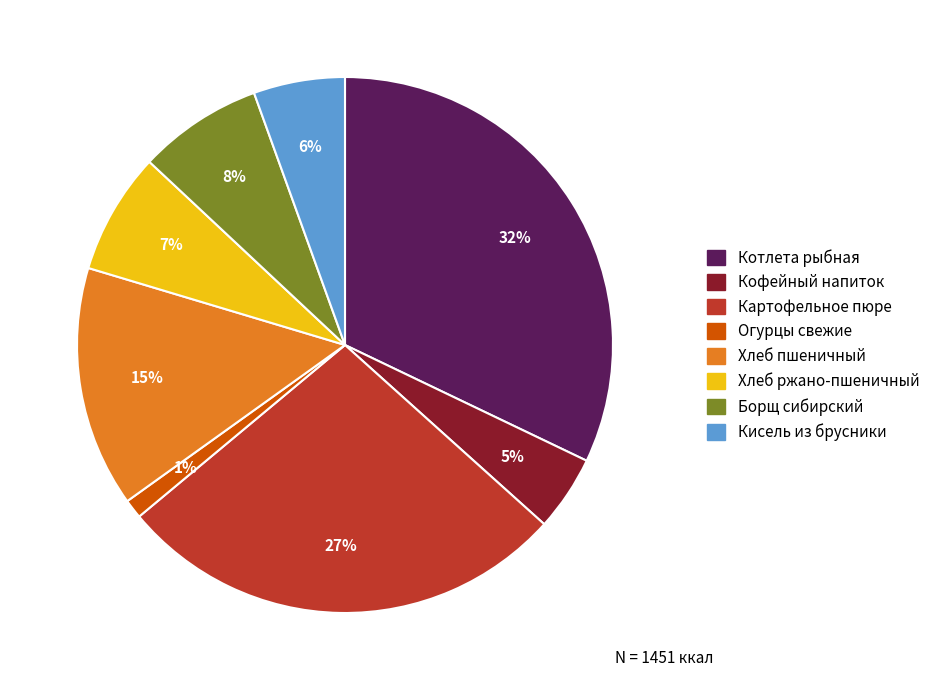

Is there a majority slice in this chart?

No